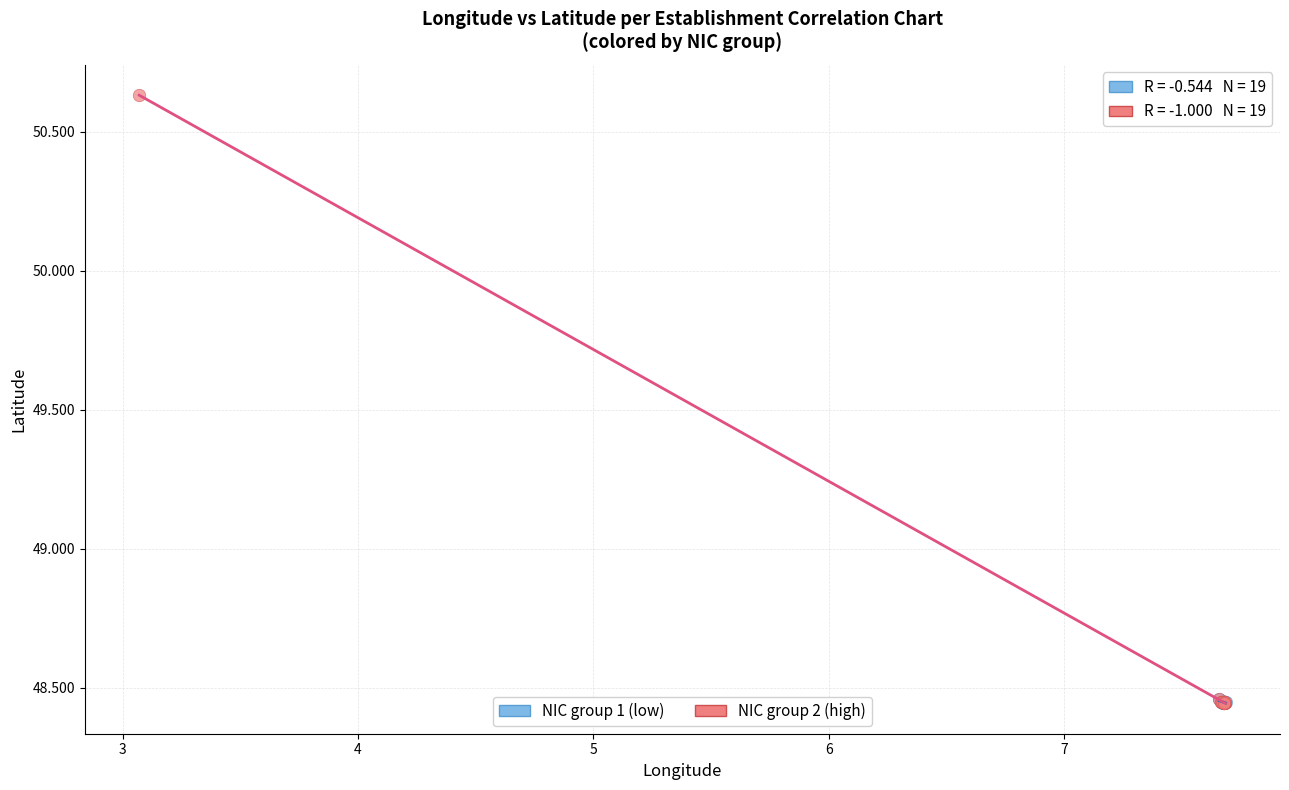

Which series has the widest spread of Y values?

NIC group 2 (high)